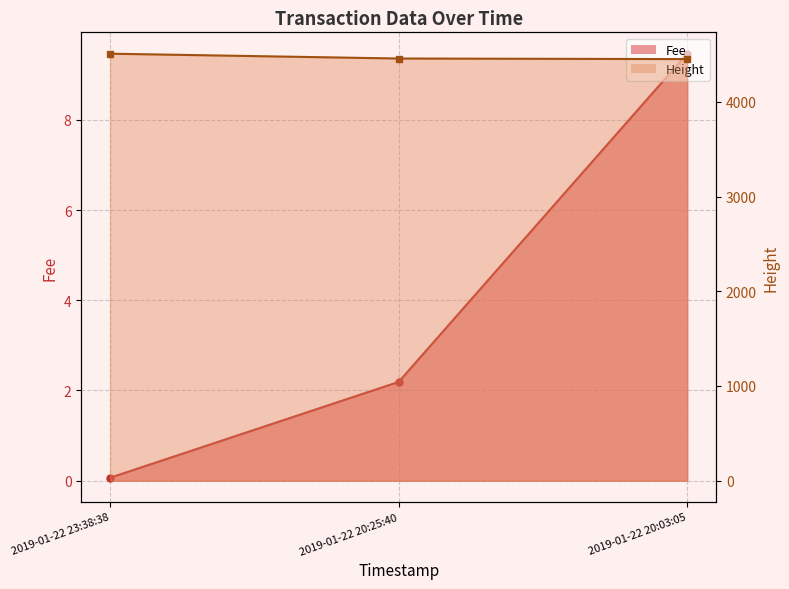

Between 2019-01-22 23:38:38 and 2019-01-22 20:03:05, which series saw the biggest shift?

Height